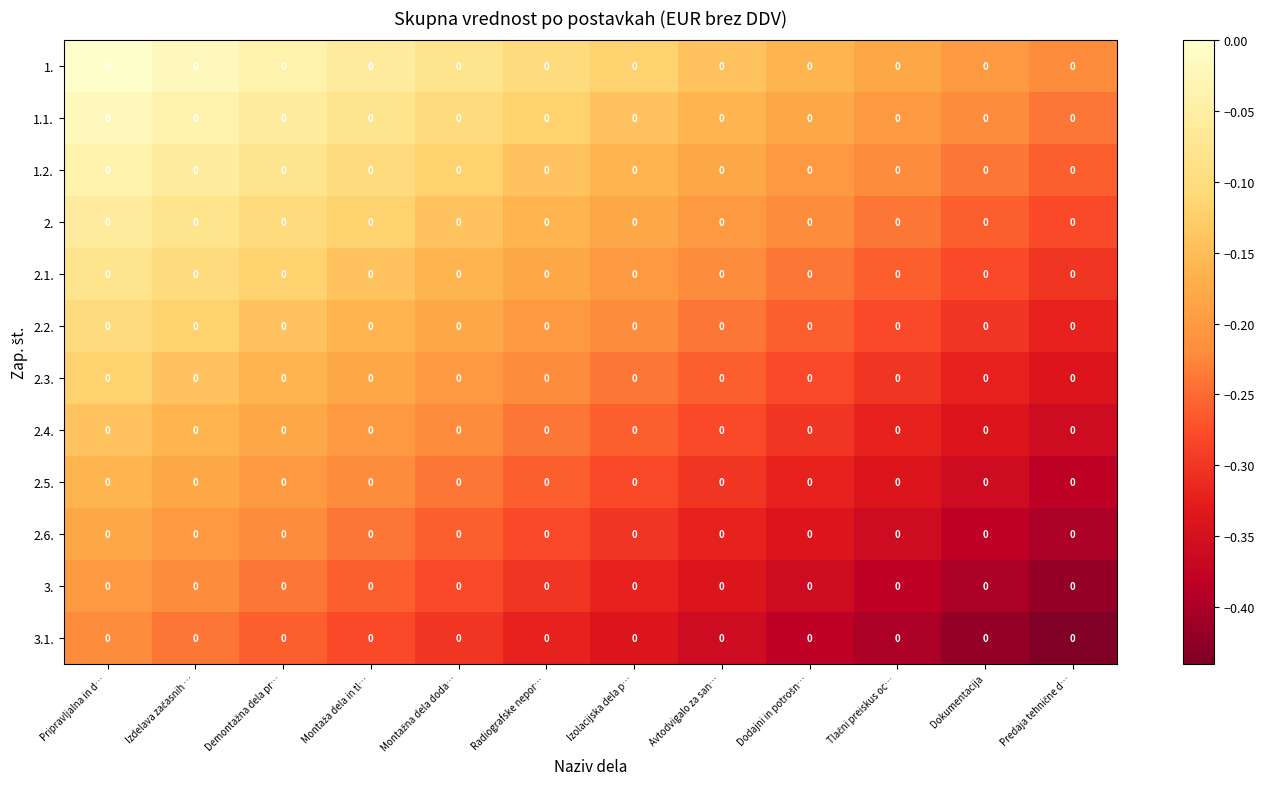

What is the difference between the maximum and minimum values in the 2.5. series?

0.2